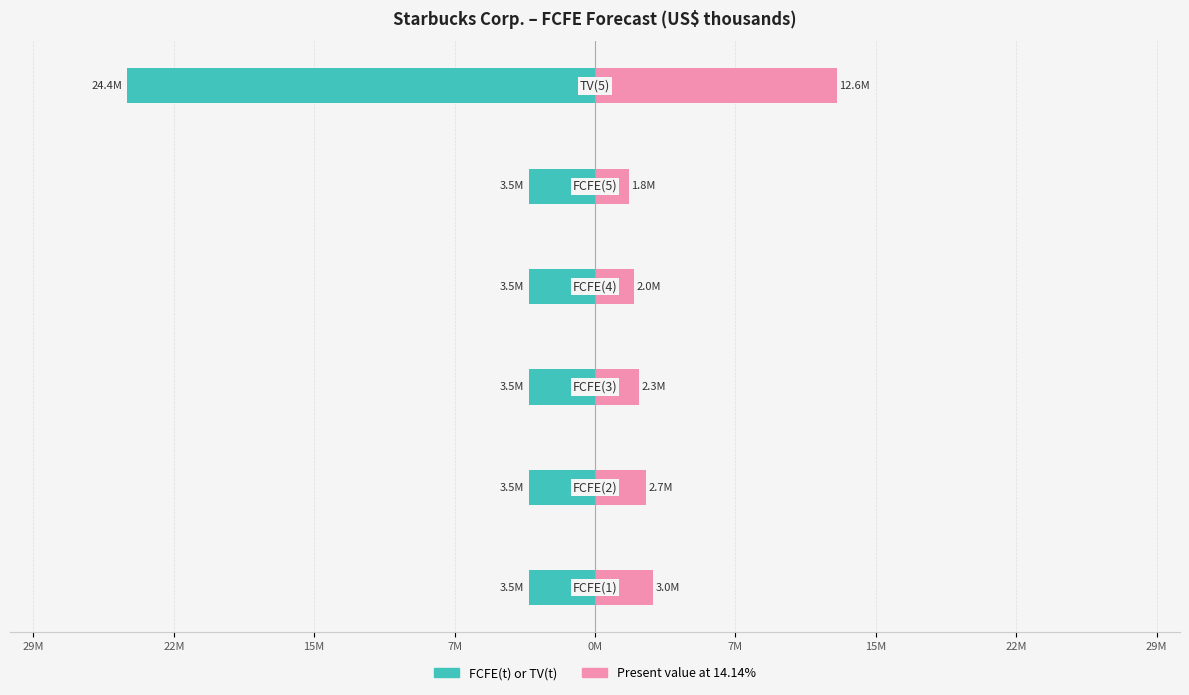

What is the average value of the Present value at 14.14% series?

4072342